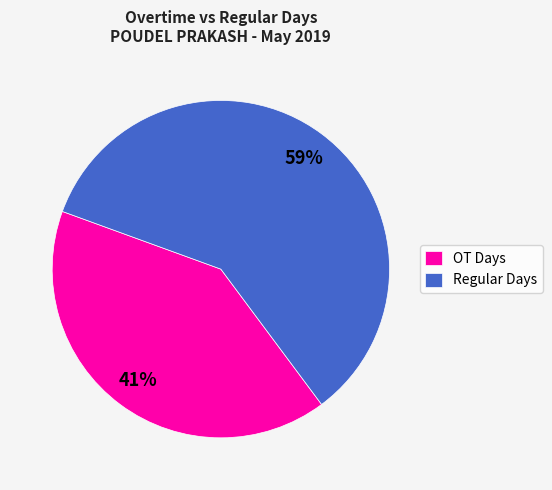

Rank the categories by value from highest to lowest.

Regular Days, OT Days